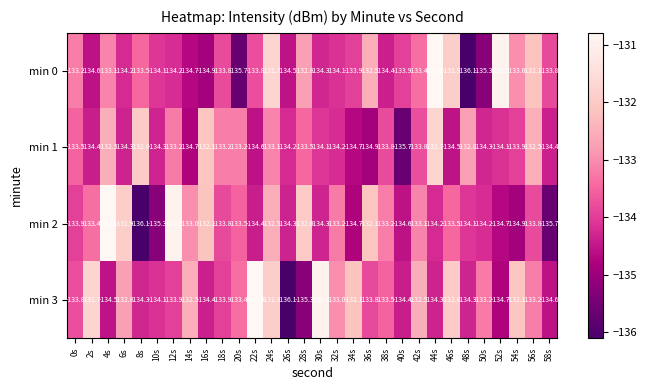

What is the lowest value of the min 0 series?

-136.1